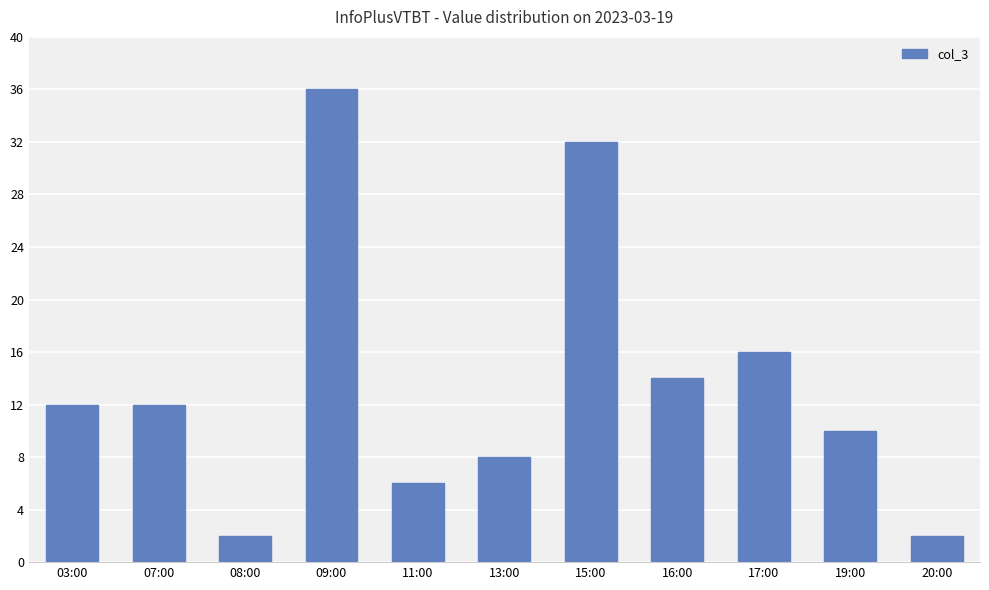

Approximately how many times larger is the value at 15:00 compared to 17:00?

2.0